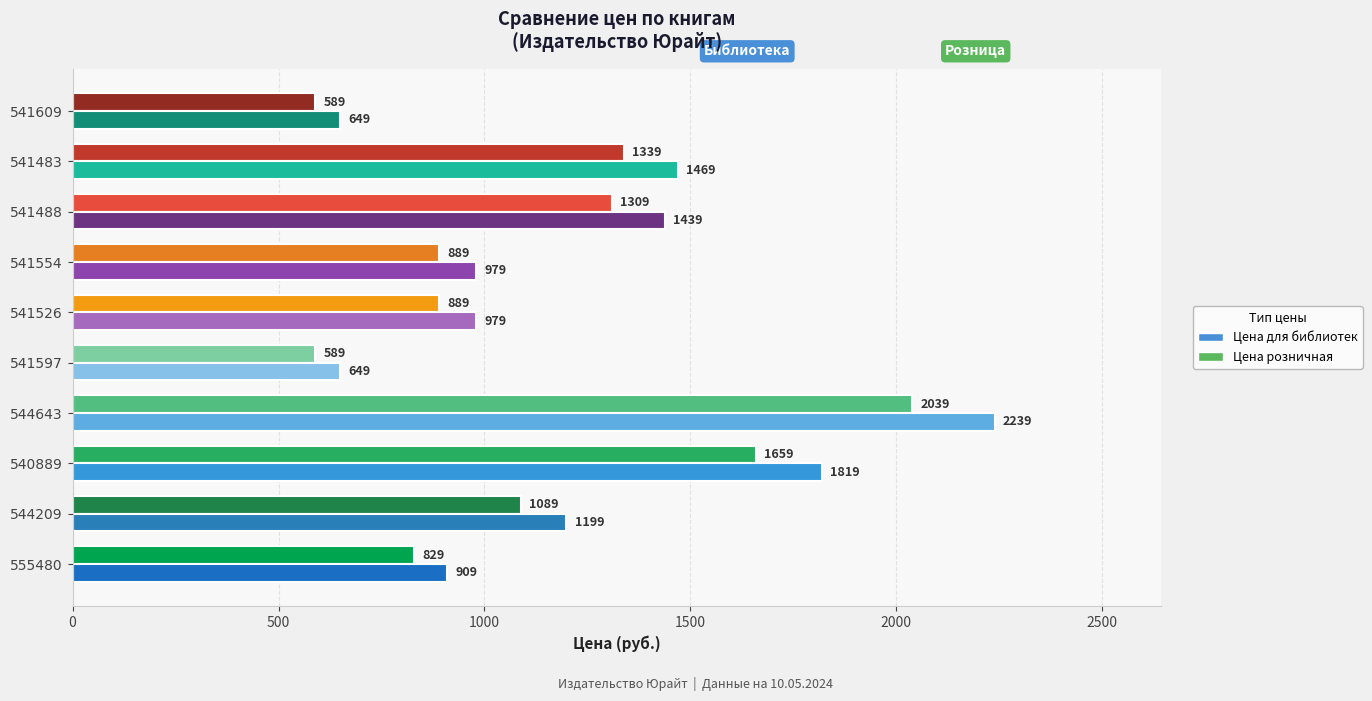

What is the spread (max minus min) of values at 541483?

130